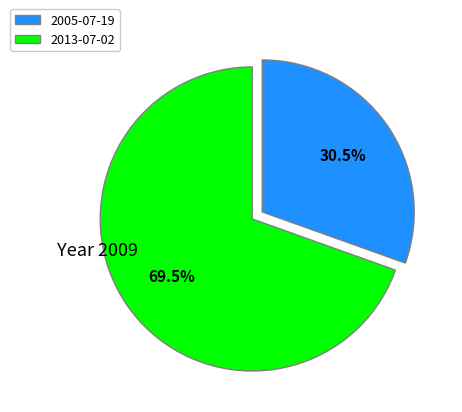

How much of the chart is everything except 2005-07-19?

69.5%